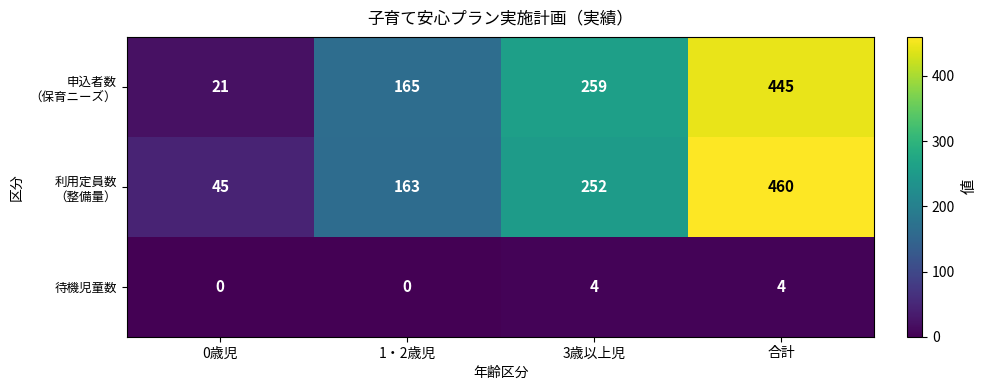

What is the total value across all series at 合計?

909